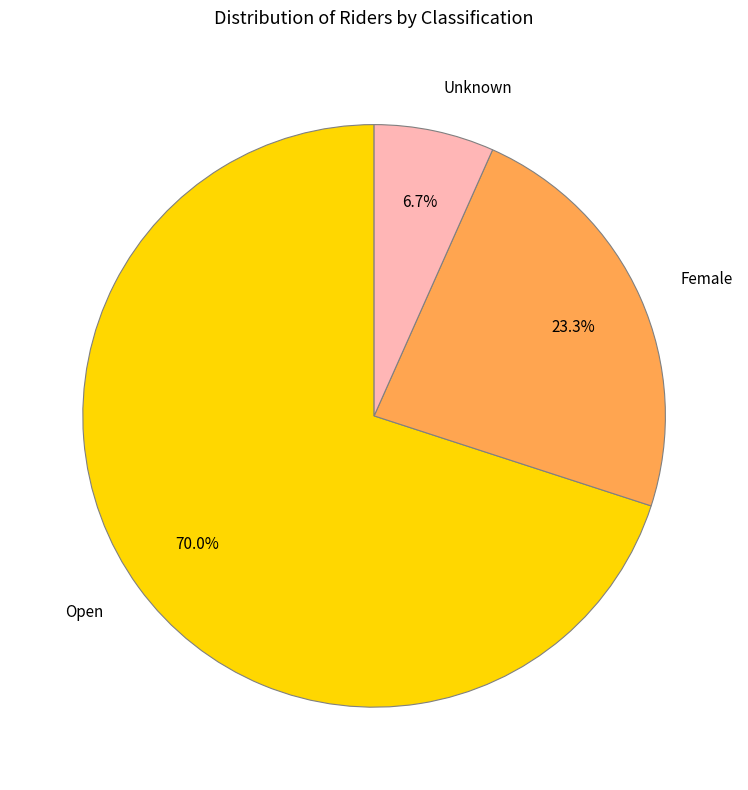

How many segments does this pie chart have?

3